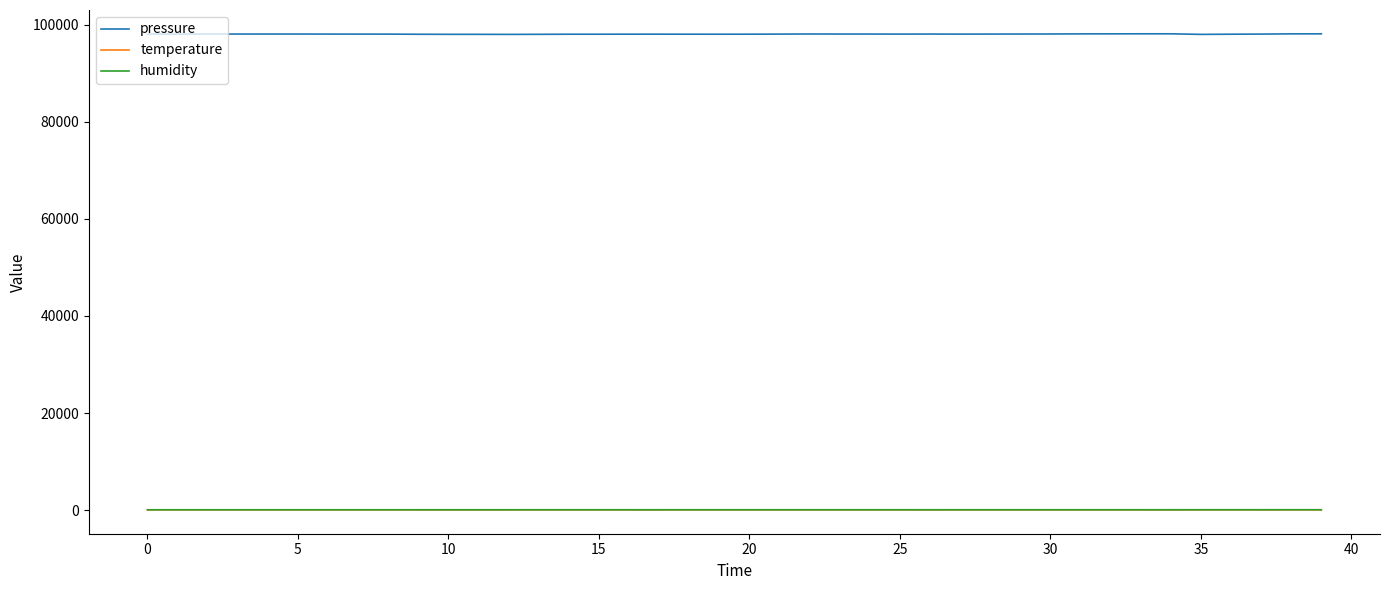

Which series has the largest total across all categories?

pressure